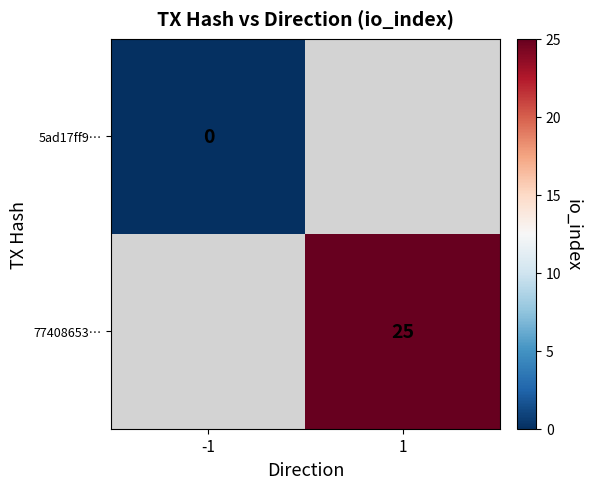

Which label corresponds to the smallest value in the chart?

-1